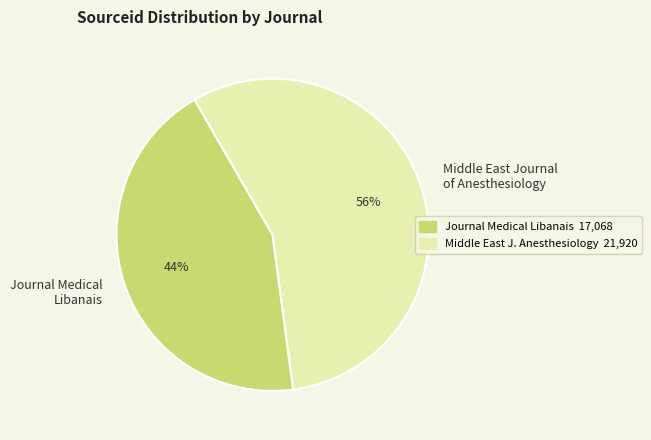

Which slice is the largest?

Middle East Journal of Anesthesiology